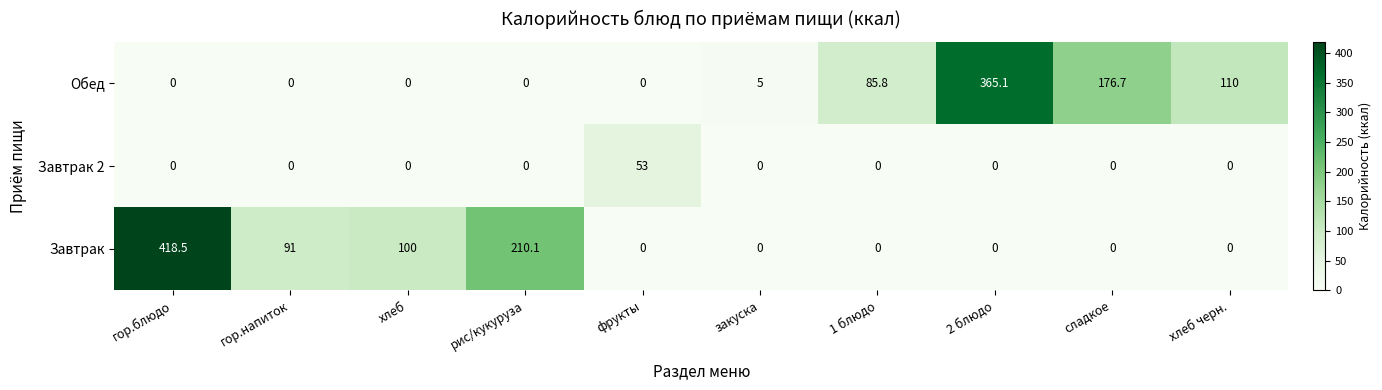

What is the average value of the Обед series?

74.3